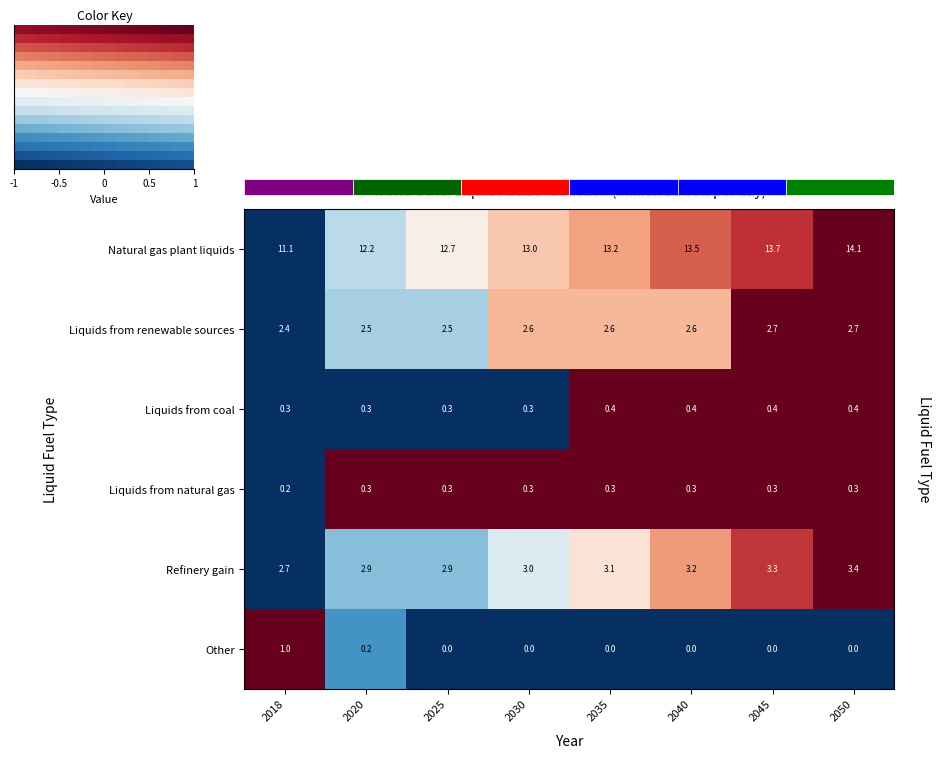

At which category is the sum across all series the highest?

2050